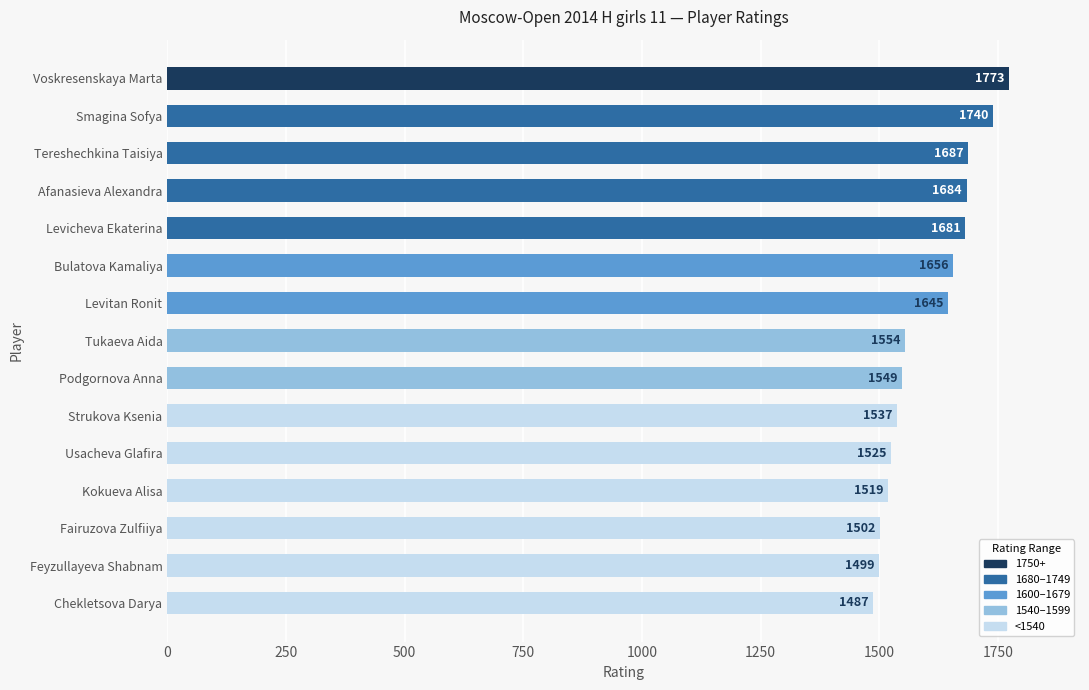

What position from the top is Podgornova Anna?

9